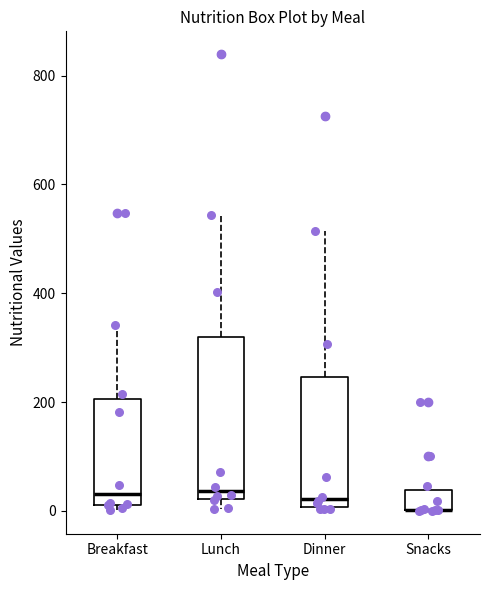

Reading left to right, transcribe this box plot: for each box, give where its median line is, the range the box spans, and where its two whiskers end, as read against the y-axis. The values are not printed on the chart, so give them approximately, as read against the axis.

Breakfast: median 40, box 20 to 200, whiskers 0 to 340
Lunch: median 40, box 20 to 320, whiskers 0 to 540
Dinner: median 20, box 0 to 240, whiskers 0 to 520
Snacks: median 0 (drawn on the box's lower edge), box 0 to 40, whiskers 0 to 40 (just above the box's upper edge)